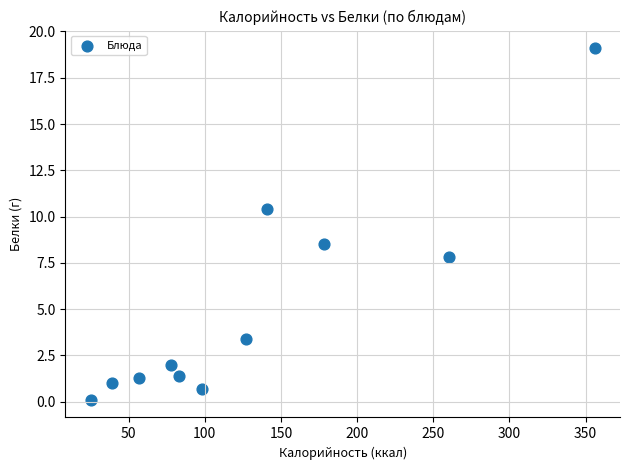

What is the range of Y values (max minus min)?

19.0